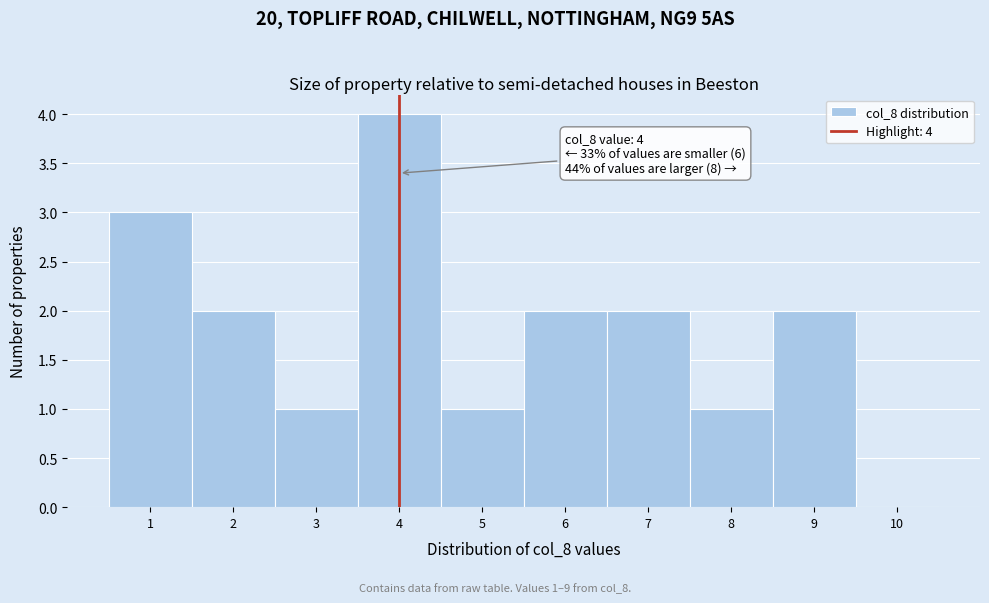

Over which range of the x-axis is the bar tallest?

3.5 to 4.5